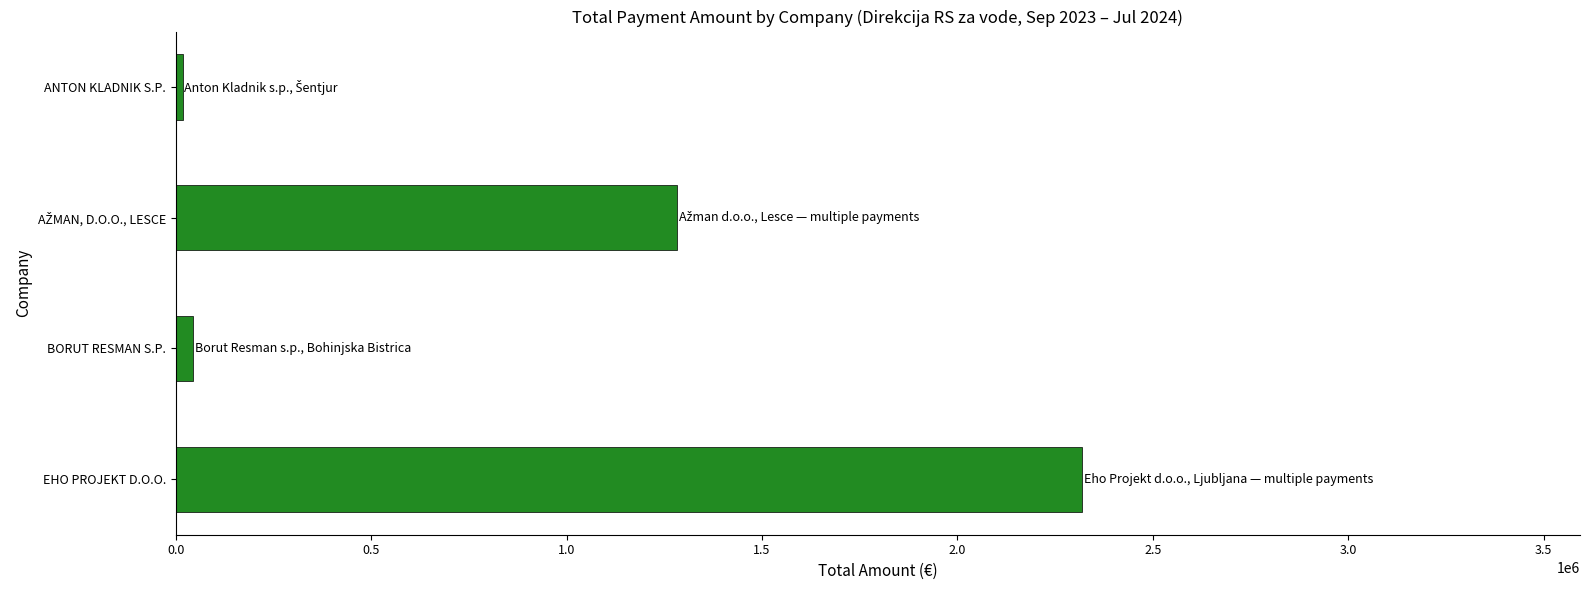

What is the difference between the maximum and minimum values?

2300848.5